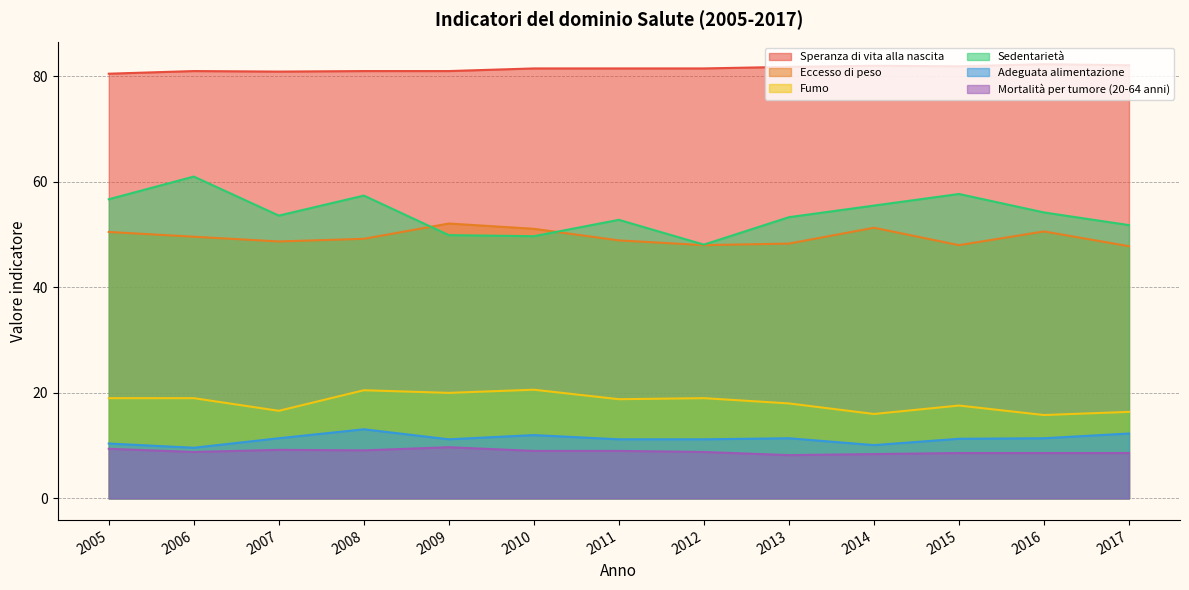

True or false: Speranza di vita alla nascita and Sedentarietà intersect in this chart.

False